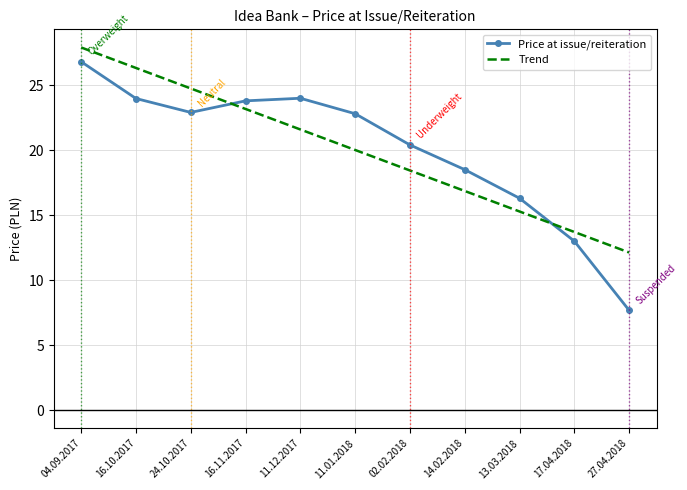

Rank the series at 16.10.2017 from lowest to highest value.

Price at issue/reiteration, Trend